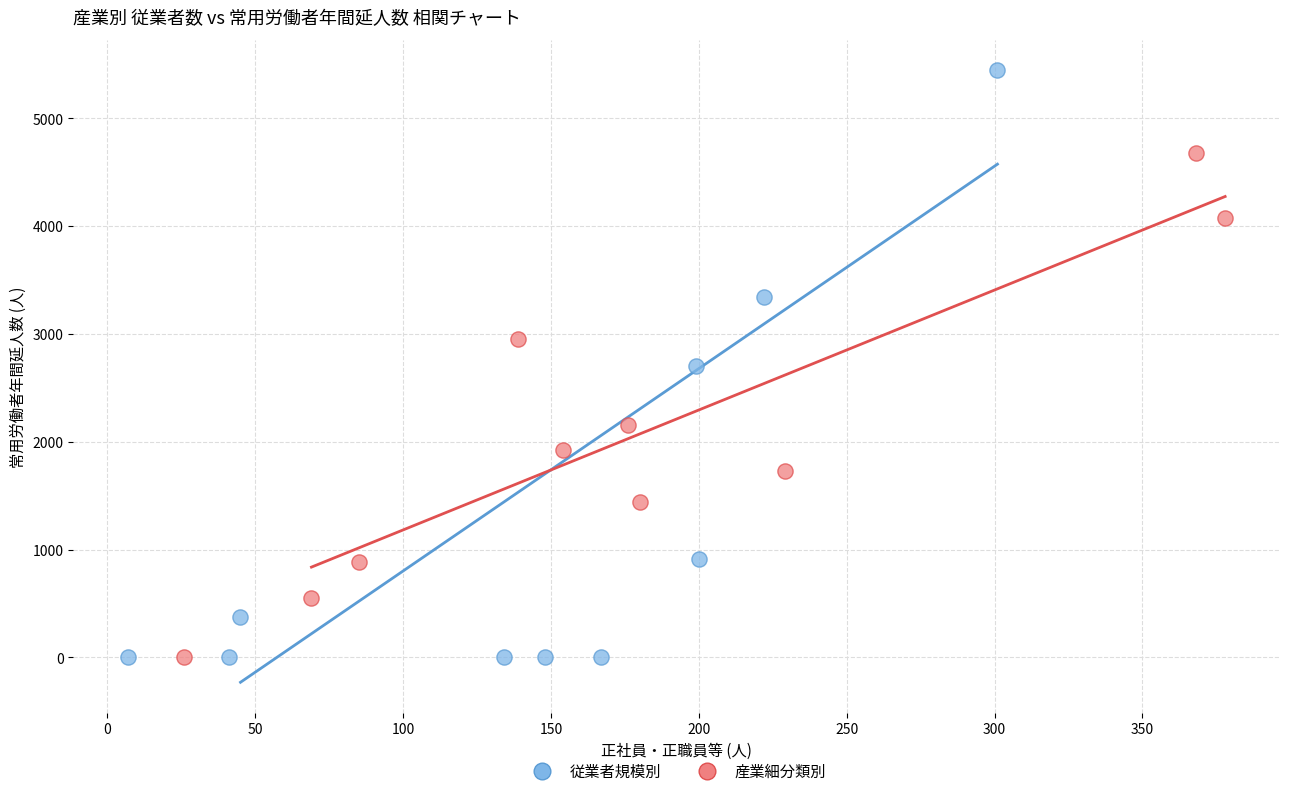

Which series reaches the maximum Y coordinate?

従業者規模別